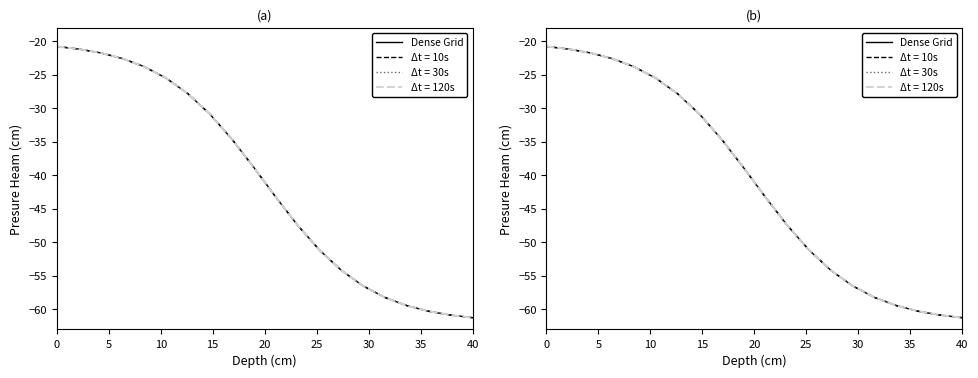

What is the label of the 10th point from the right?

10